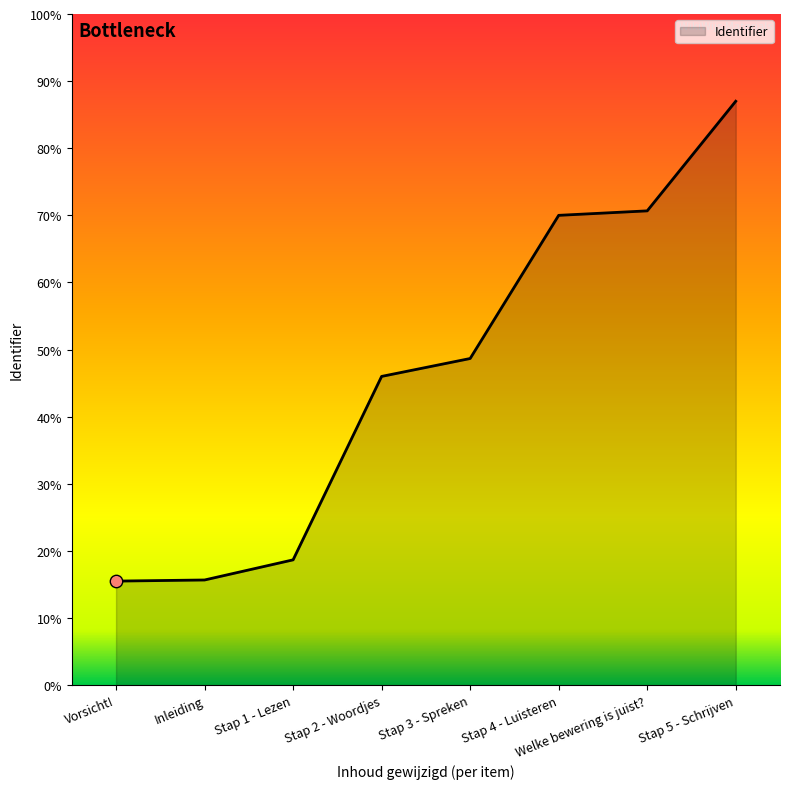

Is this an area chart (filled region under the line)?

Yes